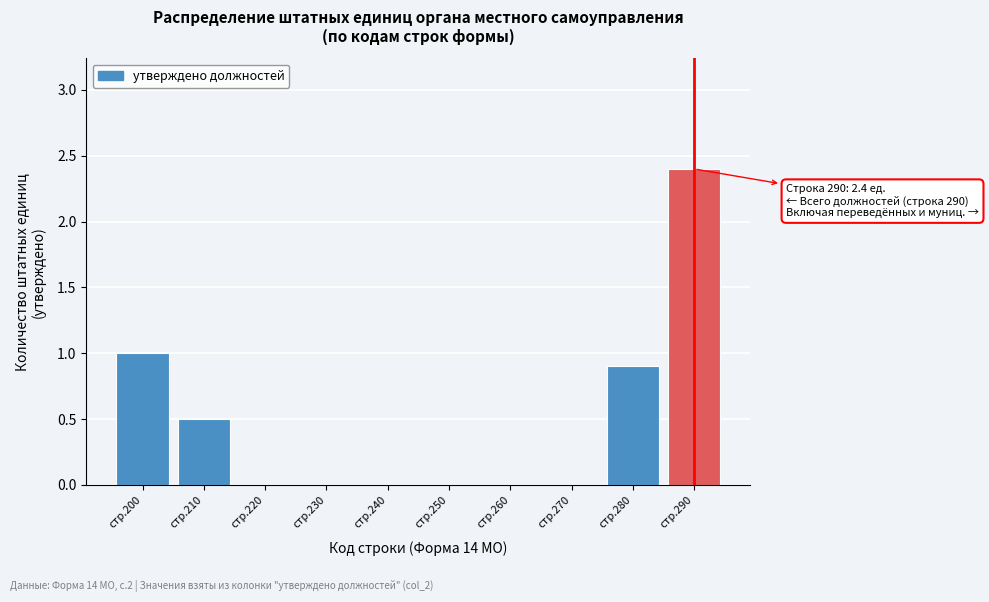

Reading left to right, extract all data points from this chart.

стр.200=1.0	стр.210=0.5	стр.220=0.0	стр.230=0.0	стр.240=0.0	стр.250=0.0	стр.260=0.0	стр.270=0.0	стр.280=0.9	стр.290=2.4